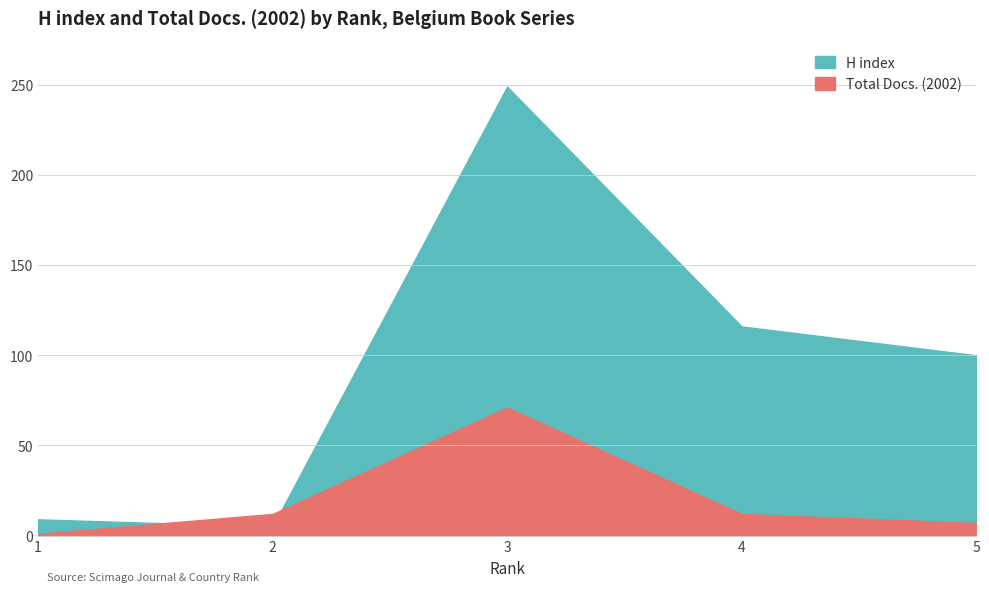

How many lines are shown in the chart?

2